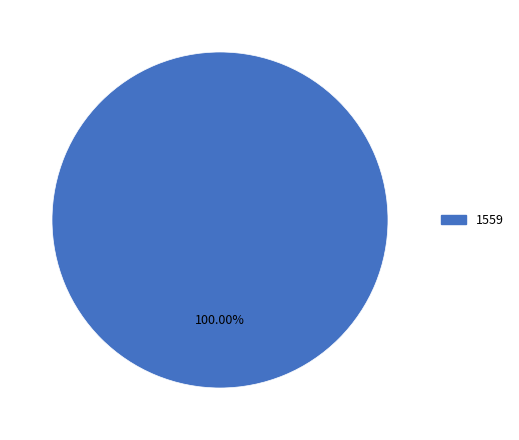

Does any single category account for the majority?

Yes